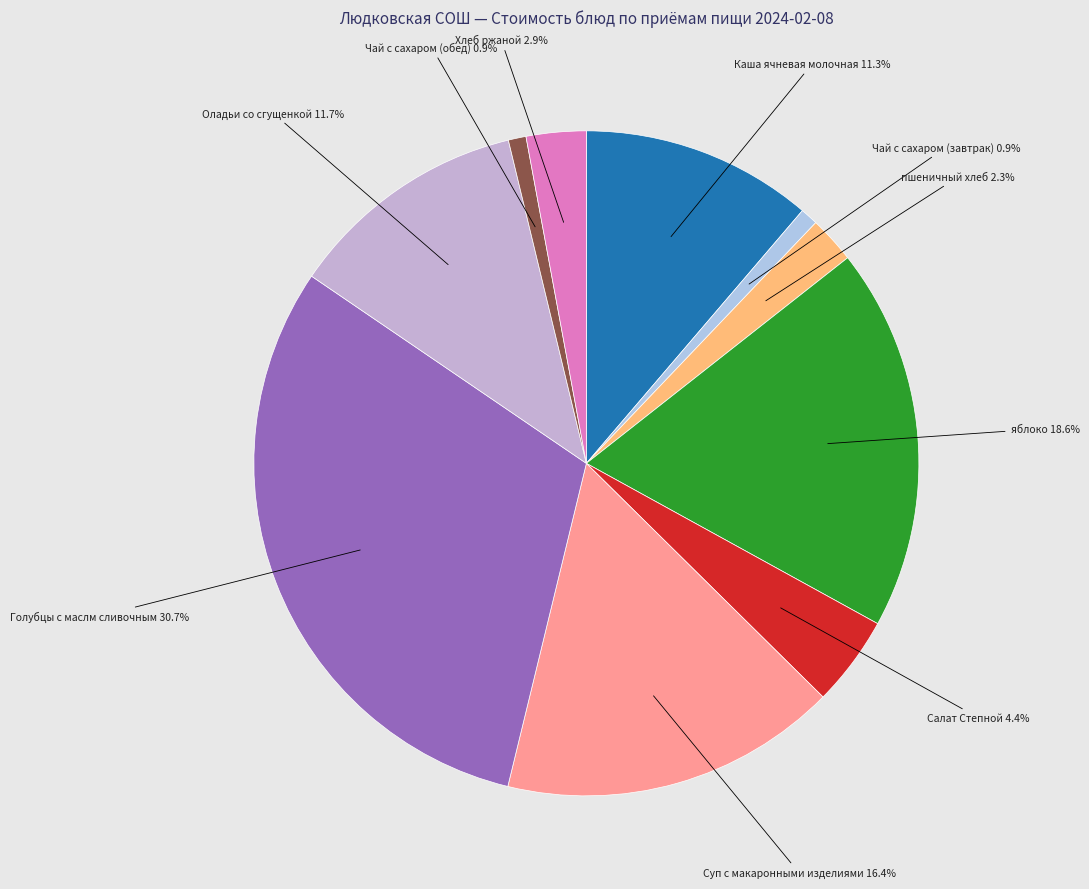

How many segments does this pie chart have?

10